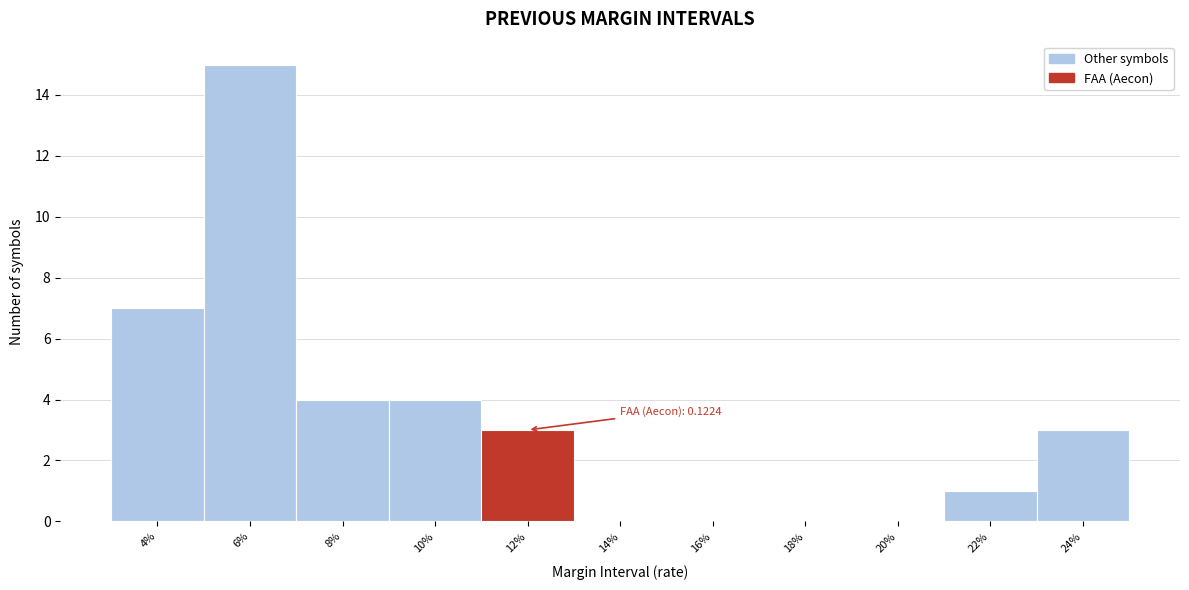

Reading right to left, what are all the values shown in this chart?

24%=3	22%=1	20%=0	18%=0	16%=0	14%=0	12%=3	10%=4	8%=4	6%=15	4%=7